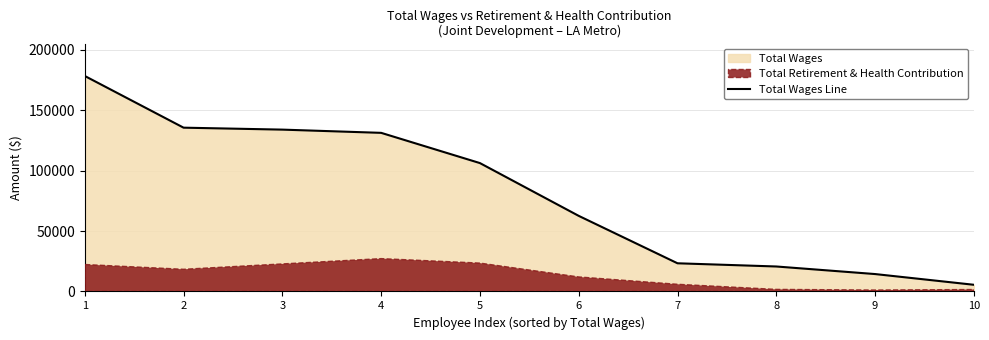

Is it true that the value at 9 is 7678?

False